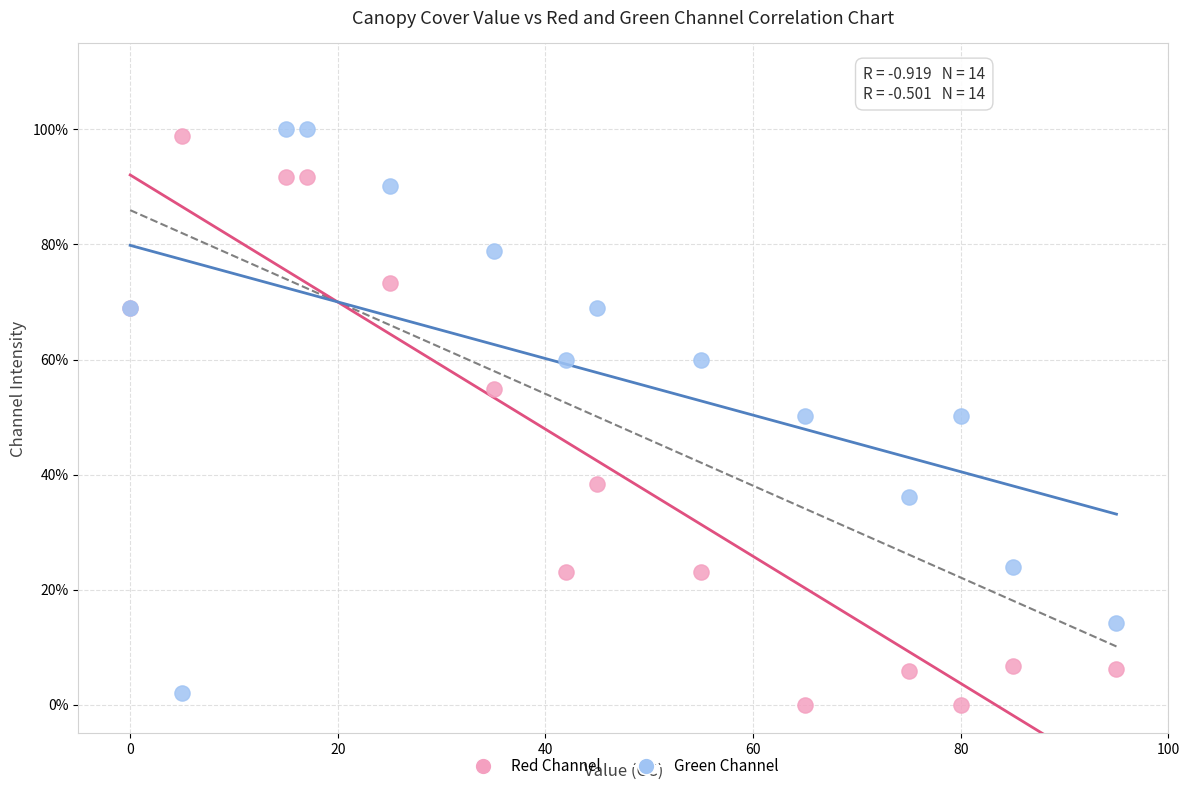

Which series contains the lowest Y value?

Red Channel